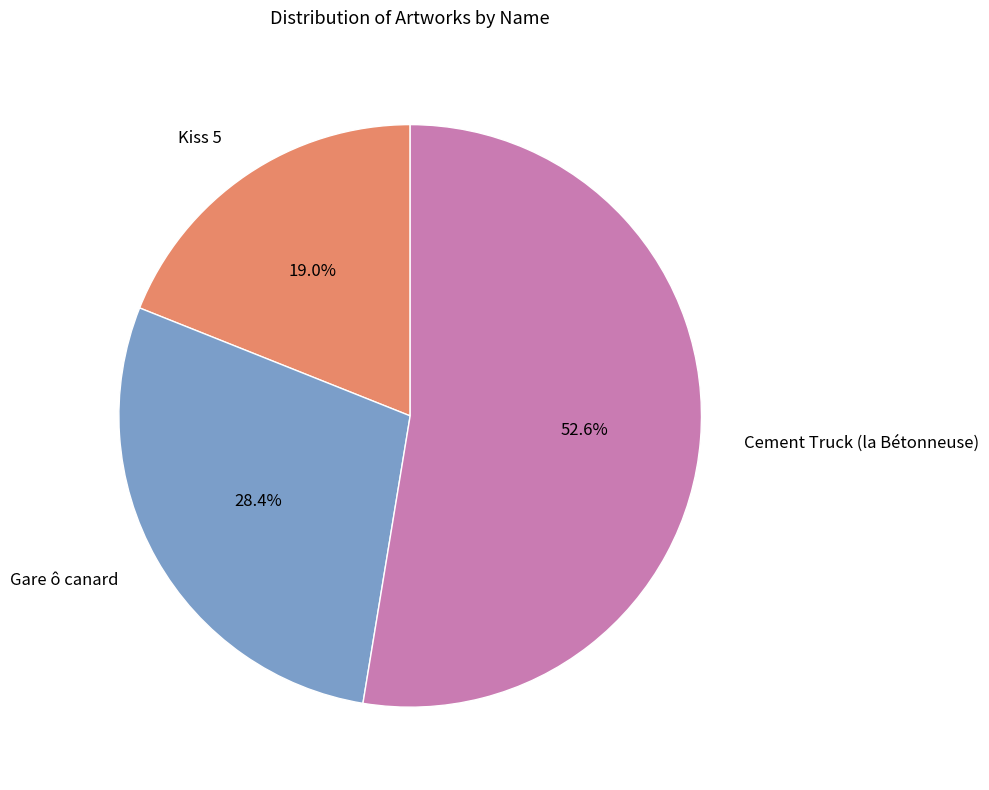

Is it true that Kiss 5 is 26% of the pie?

False